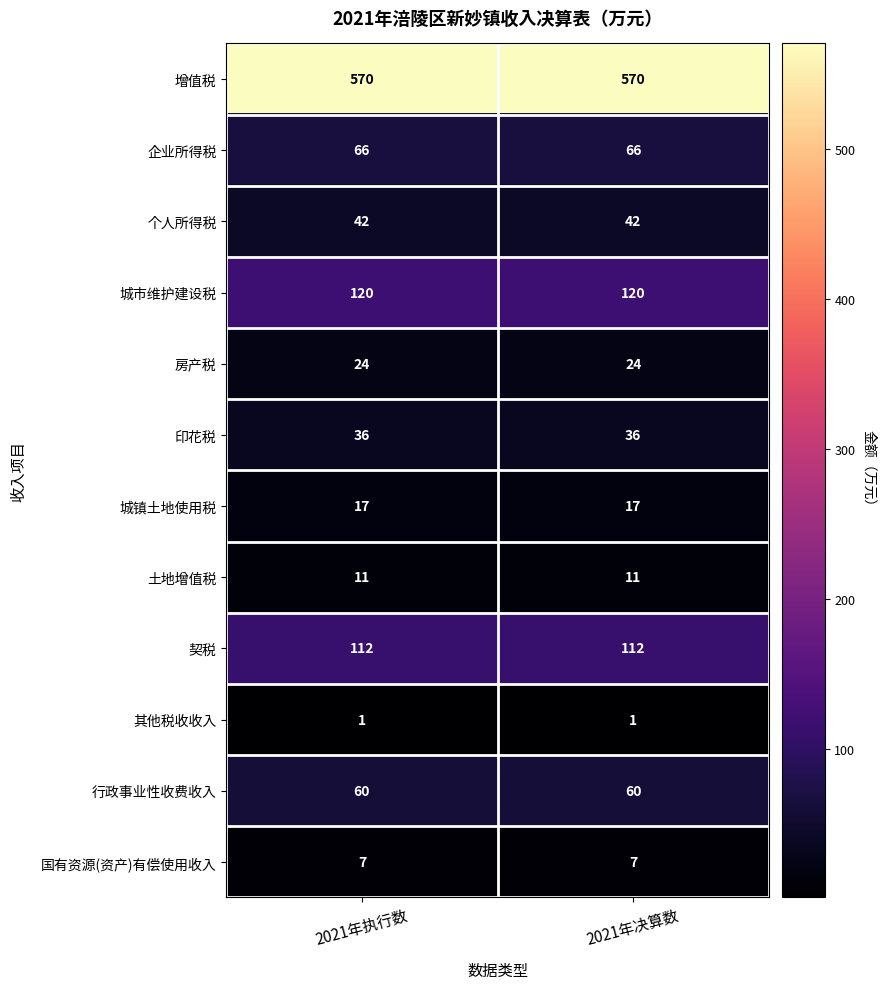

What is the sum of the 行政事业性收费收入 values at 2021年决算数 and 2021年执行数?

120